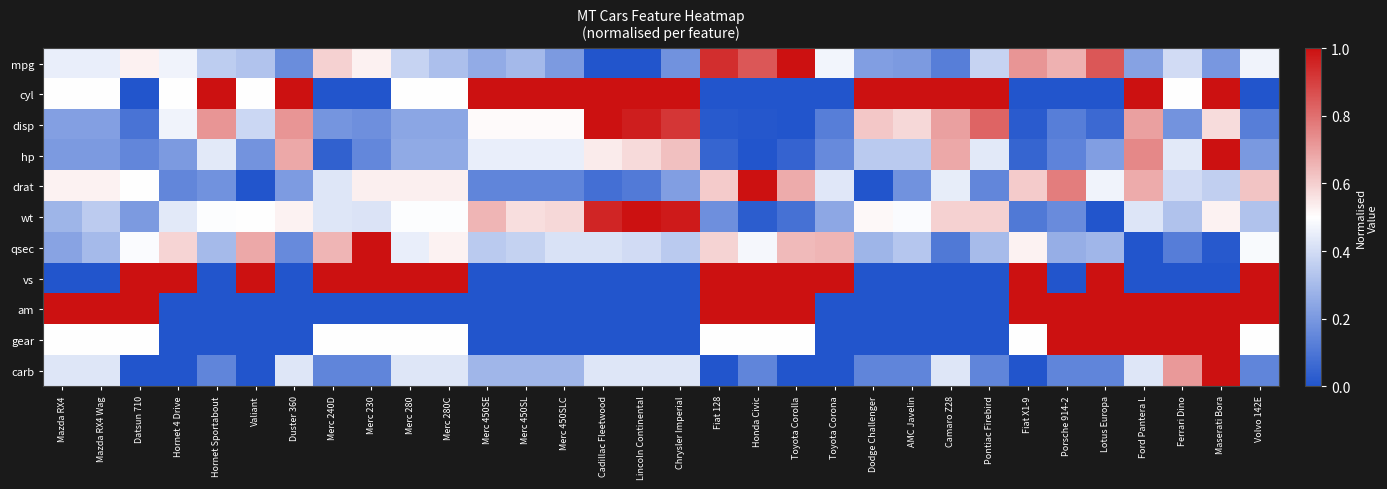

Reading right to left, transcribe all the data shown in this chart.

mpg: Volvo 142E=0.5	Maserati Bora=0.2	Ferrari Dino=0.4	Ford Pantera L=0.2	Lotus Europa=0.9	Porsche 914-2=0.7	Fiat X1-9=0.7	Pontiac Firebird=0.4	Camaro Z28=0.1	AMC Javelin=0.2	Dodge Challenger=0.2	Toyota Corona=0.5	Toyota Corolla=1.0	Honda Civic=0.9	Fiat 128=0.9	Chrysler Imperial=0.2	Lincoln Continental=0.0	Cadillac Fleetwood=0.0	Merc 450SLC=0.2	Merc 450SL=0.3	Merc 450SE=0.3	Merc 280C=0.3	Merc 280=0.4	Merc 230=0.5	Merc 240D=0.6	Duster 360=0.2	Valiant=0.3	Hornet Sportabout=0.4	Hornet 4 Drive=0.5	Datsun 710=0.5	Mazda RX4 Wag=0.5	Mazda RX4=0.5
cyl: Volvo 142E=0.0	Maserati Bora=1.0	Ferrari Dino=0.5	Ford Pantera L=1.0	Lotus Europa=0.0	Porsche 914-2=0.0	Fiat X1-9=0.0	Pontiac Firebird=1.0	Camaro Z28=1.0	AMC Javelin=1.0	Dodge Challenger=1.0	Toyota Corona=0.0	Toyota Corolla=0.0	Honda Civic=0.0	Fiat 128=0.0	Chrysler Imperial=1.0	Lincoln Continental=1.0	Cadillac Fleetwood=1.0	Merc 450SLC=1.0	Merc 450SL=1.0	Merc 450SE=1.0	Merc 280C=0.5	Merc 280=0.5	Merc 230=0.0	Merc 240D=0.0	Duster 360=1.0	Valiant=0.5	Hornet Sportabout=1.0	Hornet 4 Drive=0.5	Datsun 710=0.0	Mazda RX4 Wag=0.5	Mazda RX4=0.5
disp: Volvo 142E=0.1	Maserati Bora=0.6	Ferrari Dino=0.2	Ford Pantera L=0.7	Lotus Europa=0.1	Porsche 914-2=0.1	Fiat X1-9=0.0	Pontiac Firebird=0.8	Camaro Z28=0.7	AMC Javelin=0.6	Dodge Challenger=0.6	Toyota Corona=0.1	Toyota Corolla=0.0	Honda Civic=0.0	Fiat 128=0.0	Chrysler Imperial=0.9	Lincoln Continental=1.0	Cadillac Fleetwood=1.0	Merc 450SLC=0.5	Merc 450SL=0.5	Merc 450SE=0.5	Merc 280C=0.2	Merc 280=0.2	Merc 230=0.2	Merc 240D=0.2	Duster 360=0.7	Valiant=0.4	Hornet Sportabout=0.7	Hornet 4 Drive=0.5	Datsun 710=0.1	Mazda RX4 Wag=0.2	Mazda RX4=0.2
hp: Volvo 142E=0.2	Maserati Bora=1.0	Ferrari Dino=0.4	Ford Pantera L=0.7	Lotus Europa=0.2	Porsche 914-2=0.1	Fiat X1-9=0.0	Pontiac Firebird=0.4	Camaro Z28=0.7	AMC Javelin=0.3	Dodge Challenger=0.3	Toyota Corona=0.2	Toyota Corolla=0.0	Honda Civic=0.0	Fiat 128=0.0	Chrysler Imperial=0.6	Lincoln Continental=0.6	Cadillac Fleetwood=0.5	Merc 450SLC=0.5	Merc 450SL=0.5	Merc 450SE=0.5	Merc 280C=0.3	Merc 280=0.3	Merc 230=0.2	Merc 240D=0.0	Duster 360=0.7	Valiant=0.2	Hornet Sportabout=0.4	Hornet 4 Drive=0.2	Datsun 710=0.1	Mazda RX4 Wag=0.2	Mazda RX4=0.2
drat: Volvo 142E=0.6	Maserati Bora=0.4	Ferrari Dino=0.4	Ford Pantera L=0.7	Lotus Europa=0.5	Porsche 914-2=0.8	Fiat X1-9=0.6	Pontiac Firebird=0.1	Camaro Z28=0.4	AMC Javelin=0.2	Dodge Challenger=0.0	Toyota Corona=0.4	Toyota Corolla=0.7	Honda Civic=1.0	Fiat 128=0.6	Chrysler Imperial=0.2	Lincoln Continental=0.1	Cadillac Fleetwood=0.1	Merc 450SLC=0.1	Merc 450SL=0.1	Merc 450SE=0.1	Merc 280C=0.5	Merc 280=0.5	Merc 230=0.5	Merc 240D=0.4	Duster 360=0.2	Valiant=0.0	Hornet Sportabout=0.2	Hornet 4 Drive=0.1	Datsun 710=0.5	Mazda RX4 Wag=0.5	Mazda RX4=0.5
wt: Volvo 142E=0.3	Maserati Bora=0.5	Ferrari Dino=0.3	Ford Pantera L=0.4	Lotus Europa=0.0	Porsche 914-2=0.2	Fiat X1-9=0.1	Pontiac Firebird=0.6	Camaro Z28=0.6	AMC Javelin=0.5	Dodge Challenger=0.5	Toyota Corona=0.2	Toyota Corolla=0.1	Honda Civic=0.0	Fiat 128=0.2	Chrysler Imperial=1.0	Lincoln Continental=1.0	Cadillac Fleetwood=1.0	Merc 450SLC=0.6	Merc 450SL=0.6	Merc 450SE=0.7	Merc 280C=0.5	Merc 280=0.5	Merc 230=0.4	Merc 240D=0.4	Duster 360=0.5	Valiant=0.5	Hornet Sportabout=0.5	Hornet 4 Drive=0.4	Datsun 710=0.2	Mazda RX4 Wag=0.3	Mazda RX4=0.3
qsec: Volvo 142E=0.5	Maserati Bora=0.0	Ferrari Dino=0.1	Ford Pantera L=0.0	Lotus Europa=0.3	Porsche 914-2=0.3	Fiat X1-9=0.5	Pontiac Firebird=0.3	Camaro Z28=0.1	AMC Javelin=0.3	Dodge Challenger=0.3	Toyota Corona=0.7	Toyota Corolla=0.6	Honda Civic=0.5	Fiat 128=0.6	Chrysler Imperial=0.3	Lincoln Continental=0.4	Cadillac Fleetwood=0.4	Merc 450SLC=0.4	Merc 450SL=0.4	Merc 450SE=0.3	Merc 280C=0.5	Merc 280=0.5	Merc 230=1.0	Merc 240D=0.7	Duster 360=0.2	Valiant=0.7	Hornet Sportabout=0.3	Hornet 4 Drive=0.6	Datsun 710=0.5	Mazda RX4 Wag=0.3	Mazda RX4=0.2
vs: Volvo 142E=1.0	Maserati Bora=0.0	Ferrari Dino=0.0	Ford Pantera L=0.0	Lotus Europa=1.0	Porsche 914-2=0.0	Fiat X1-9=1.0	Pontiac Firebird=0.0	Camaro Z28=0.0	AMC Javelin=0.0	Dodge Challenger=0.0	Toyota Corona=1.0	Toyota Corolla=1.0	Honda Civic=1.0	Fiat 128=1.0	Chrysler Imperial=0.0	Lincoln Continental=0.0	Cadillac Fleetwood=0.0	Merc 450SLC=0.0	Merc 450SL=0.0	Merc 450SE=0.0	Merc 280C=1.0	Merc 280=1.0	Merc 230=1.0	Merc 240D=1.0	Duster 360=0.0	Valiant=1.0	Hornet Sportabout=0.0	Hornet 4 Drive=1.0	Datsun 710=1.0	Mazda RX4 Wag=0.0	Mazda RX4=0.0
am: Volvo 142E=1.0	Maserati Bora=1.0	Ferrari Dino=1.0	Ford Pantera L=1.0	Lotus Europa=1.0	Porsche 914-2=1.0	Fiat X1-9=1.0	Pontiac Firebird=0.0	Camaro Z28=0.0	AMC Javelin=0.0	Dodge Challenger=0.0	Toyota Corona=0.0	Toyota Corolla=1.0	Honda Civic=1.0	Fiat 128=1.0	Chrysler Imperial=0.0	Lincoln Continental=0.0	Cadillac Fleetwood=0.0	Merc 450SLC=0.0	Merc 450SL=0.0	Merc 450SE=0.0	Merc 280C=0.0	Merc 280=0.0	Merc 230=0.0	Merc 240D=0.0	Duster 360=0.0	Valiant=0.0	Hornet Sportabout=0.0	Hornet 4 Drive=0.0	Datsun 710=1.0	Mazda RX4 Wag=1.0	Mazda RX4=1.0
gear: Volvo 142E=0.5	Maserati Bora=1.0	Ferrari Dino=1.0	Ford Pantera L=1.0	Lotus Europa=1.0	Porsche 914-2=1.0	Fiat X1-9=0.5	Pontiac Firebird=0.0	Camaro Z28=0.0	AMC Javelin=0.0	Dodge Challenger=0.0	Toyota Corona=0.0	Toyota Corolla=0.5	Honda Civic=0.5	Fiat 128=0.5	Chrysler Imperial=0.0	Lincoln Continental=0.0	Cadillac Fleetwood=0.0	Merc 450SLC=0.0	Merc 450SL=0.0	Merc 450SE=0.0	Merc 280C=0.5	Merc 280=0.5	Merc 230=0.5	Merc 240D=0.5	Duster 360=0.0	Valiant=0.0	Hornet Sportabout=0.0	Hornet 4 Drive=0.0	Datsun 710=0.5	Mazda RX4 Wag=0.5	Mazda RX4=0.5
carb: Volvo 142E=0.1	Maserati Bora=1.0	Ferrari Dino=0.7	Ford Pantera L=0.4	Lotus Europa=0.1	Porsche 914-2=0.1	Fiat X1-9=0.0	Pontiac Firebird=0.1	Camaro Z28=0.4	AMC Javelin=0.1	Dodge Challenger=0.1	Toyota Corona=0.0	Toyota Corolla=0.0	Honda Civic=0.1	Fiat 128=0.0	Chrysler Imperial=0.4	Lincoln Continental=0.4	Cadillac Fleetwood=0.4	Merc 450SLC=0.3	Merc 450SL=0.3	Merc 450SE=0.3	Merc 280C=0.4	Merc 280=0.4	Merc 230=0.1	Merc 240D=0.1	Duster 360=0.4	Valiant=0.0	Hornet Sportabout=0.1	Hornet 4 Drive=0.0	Datsun 710=0.0	Mazda RX4 Wag=0.4	Mazda RX4=0.4